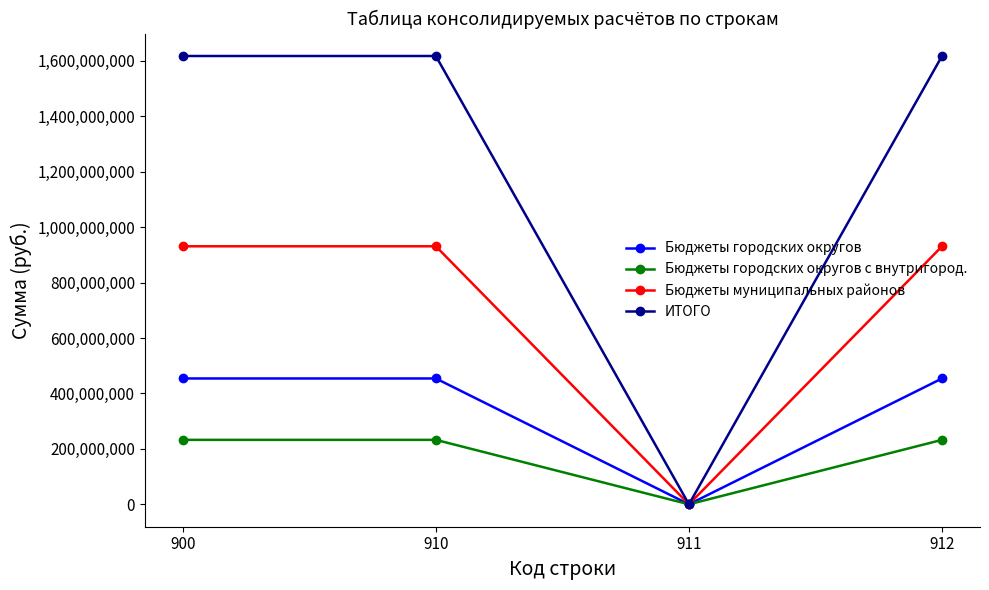

Reading left to right, transcribe all the data shown in this chart.

Бюджеты городских округов: 454156500	454156500	0	454156500
Бюджеты городских округов с внутригород.: 232600000	232600000	0	232600000
Бюджеты муниципальных районов: 931170300	931170300	0	931170300
ИТОГО: 1617926800	1617926800	0	1617926800